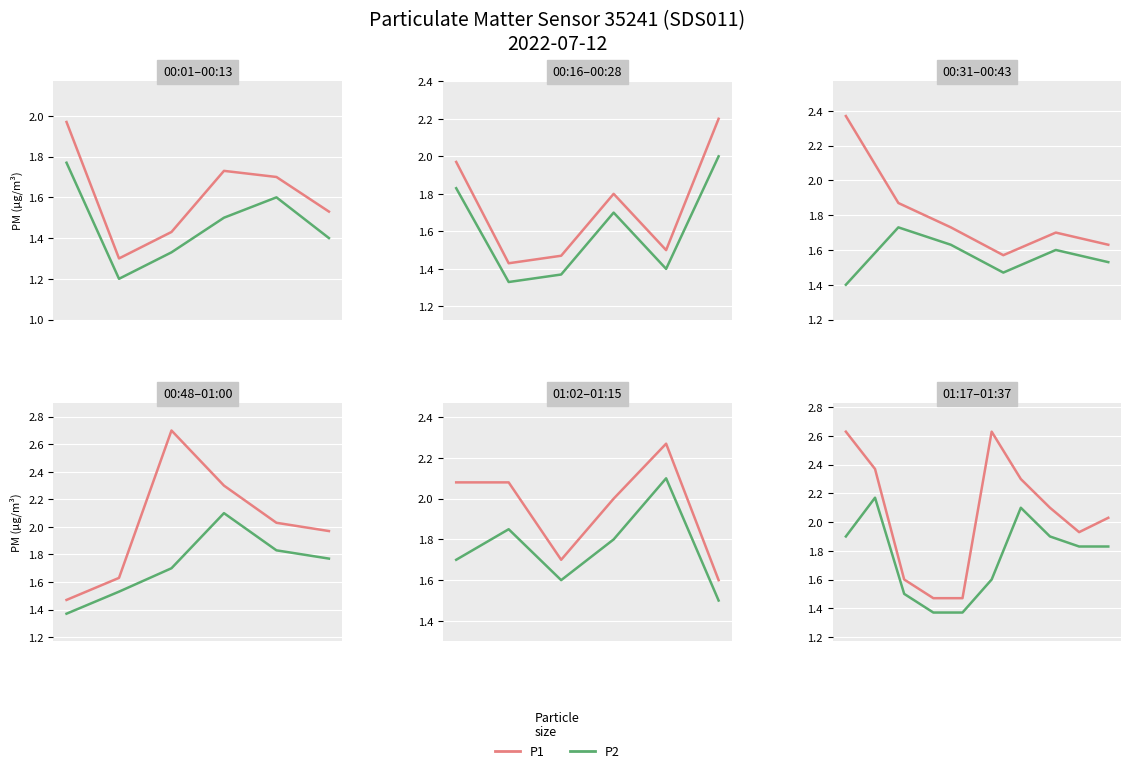

At which label is P2 closest to 1?

3